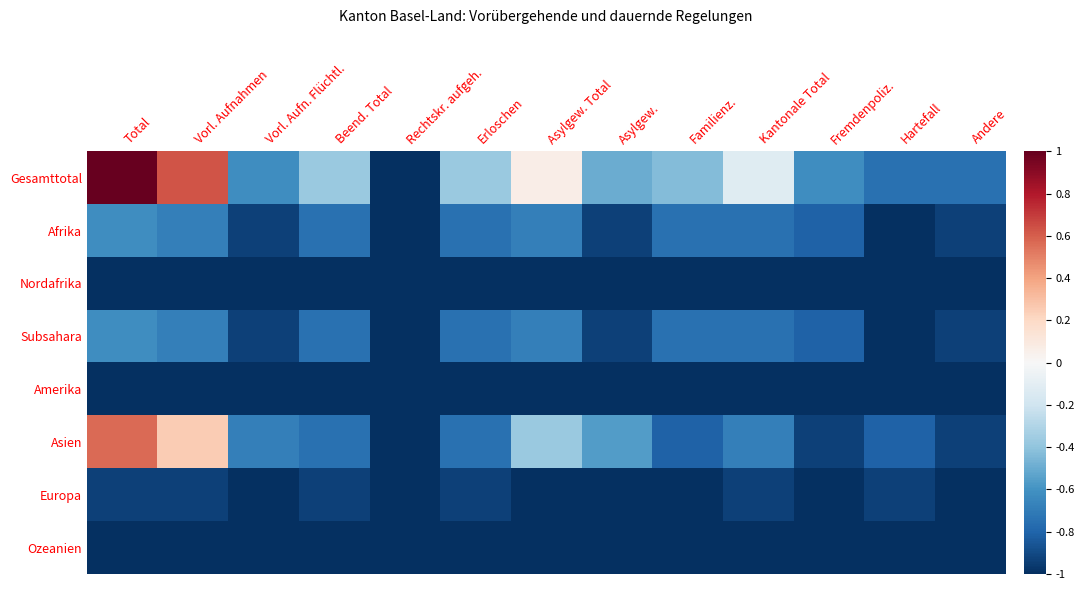

Between Vorl. Aufn. Flüchtl. and Erloschen, which series saw the biggest shift?

Gesamttotal